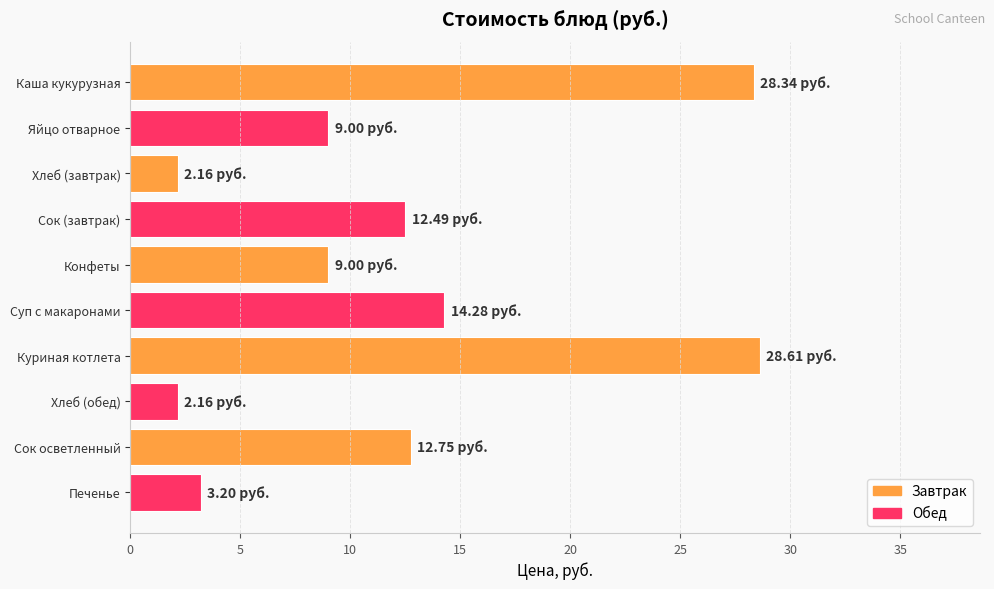

What is the difference between the maximum and minimum values?

26.5